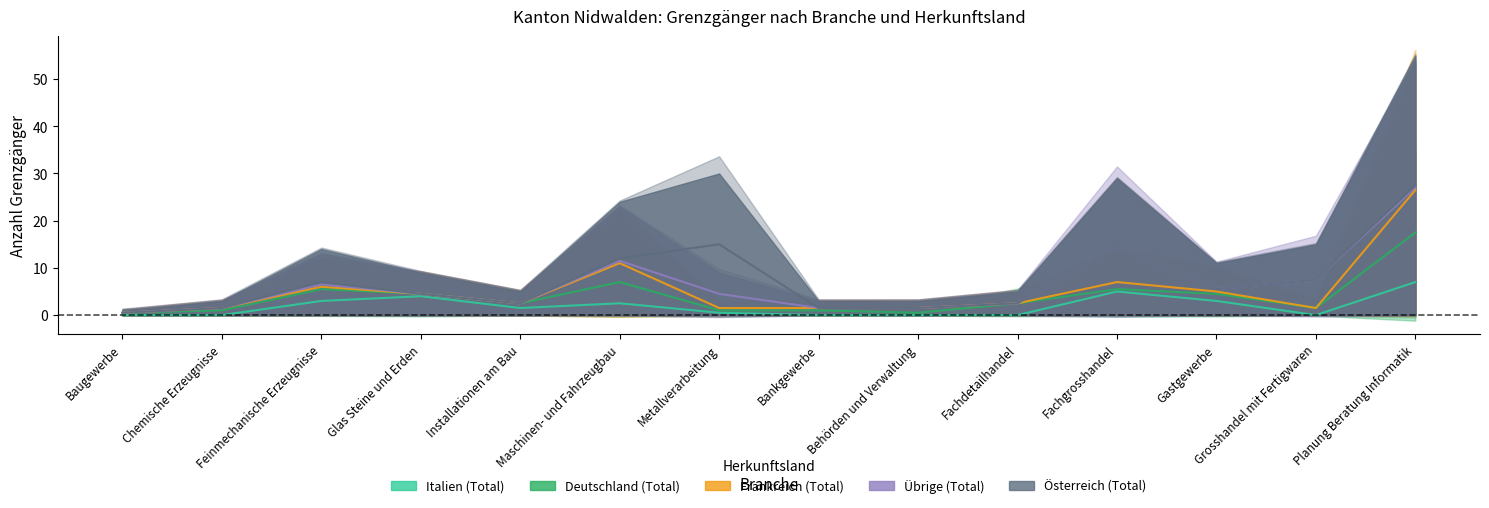

At which category does Österreich (Total) reach its first local peak?

Feinmechanische Erzeugnisse